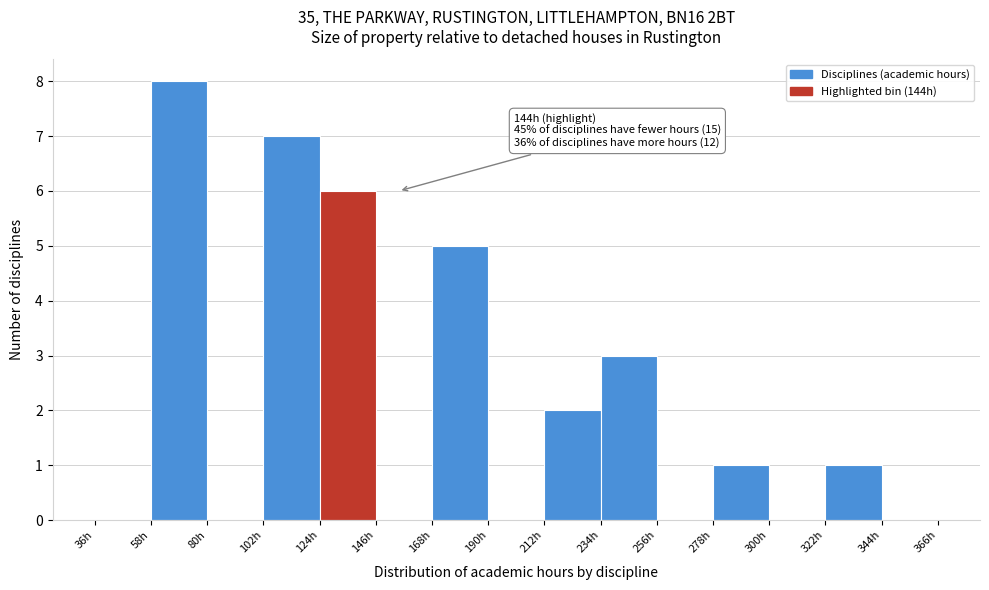

Which range on the x-axis has the tallest bar?

58 to 80